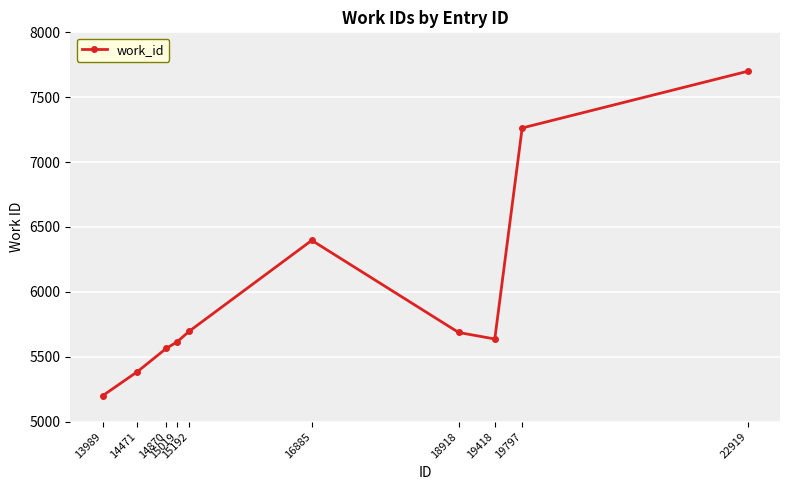

At which category does the chart reach its peak across all series?

22919